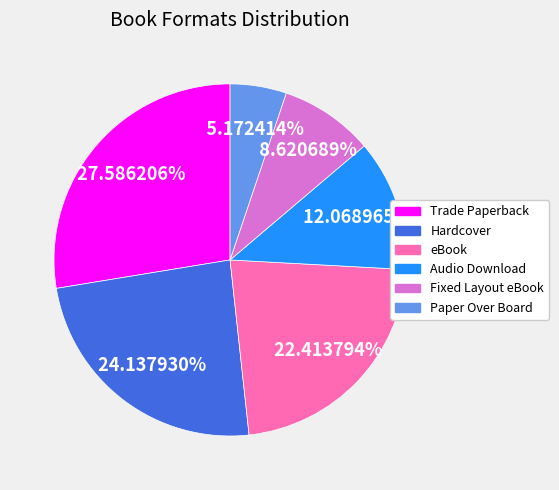

To the nearest percent, what is the difference between the Hardcover and eBook slice percentages?

2%